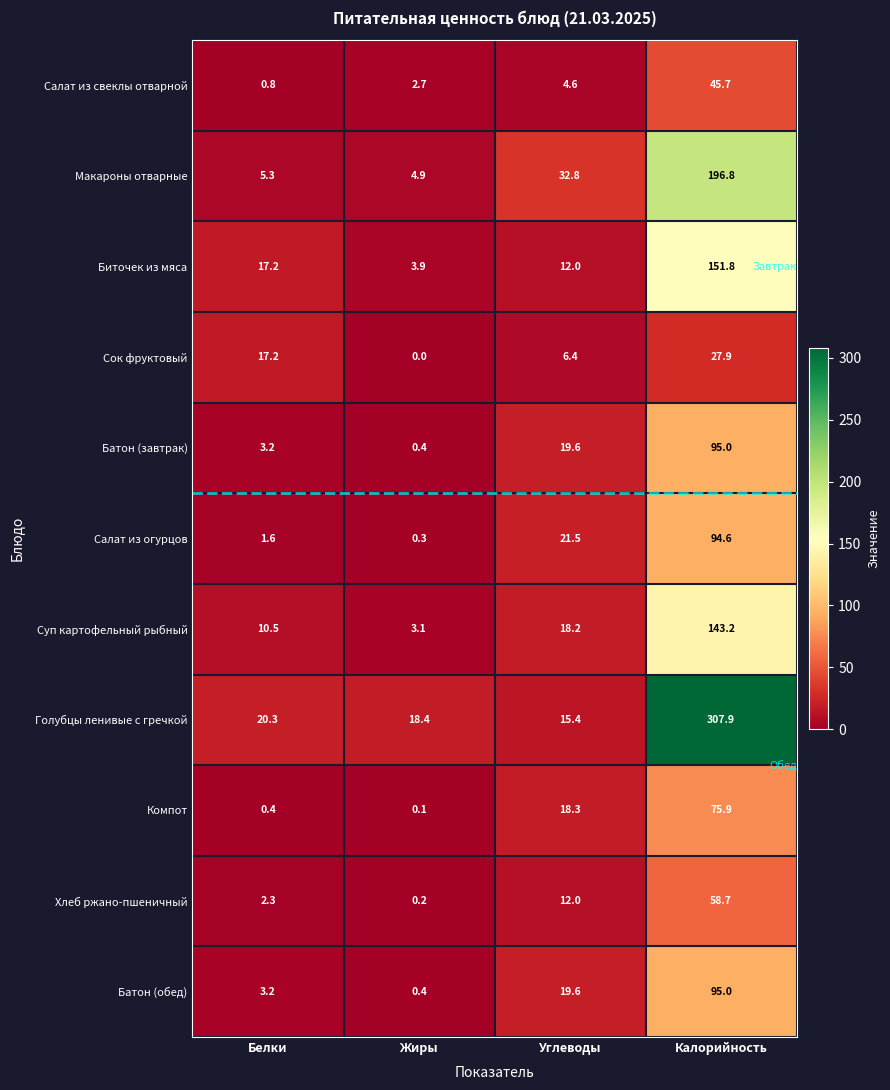

What is the sum of the Салат из огурцов values at Жиры and Углеводы?

21.8